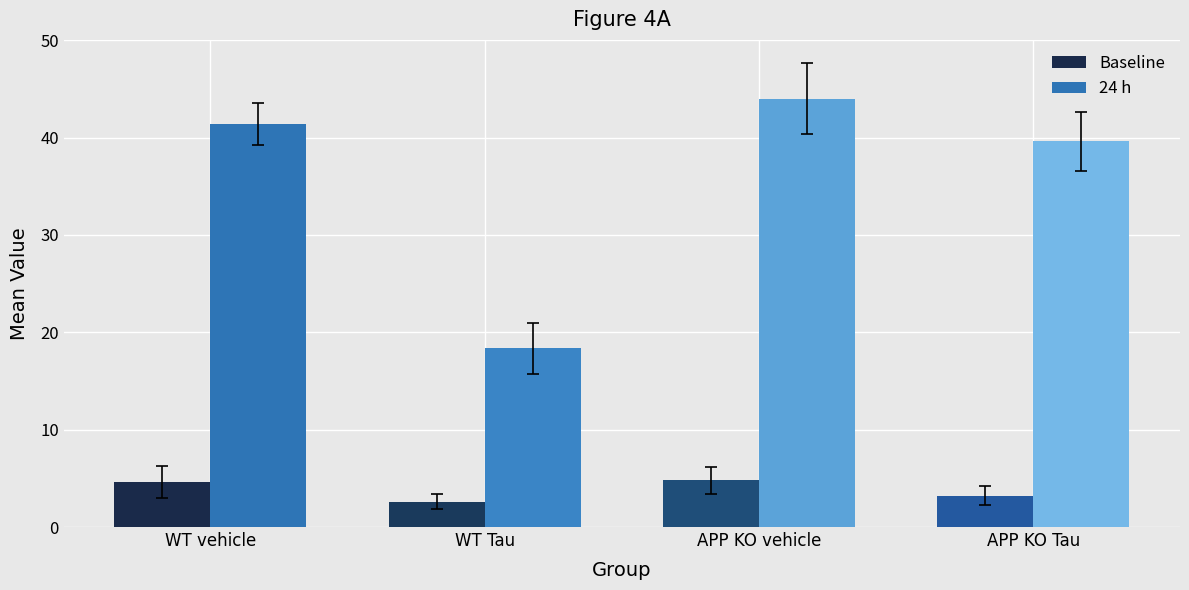

What is the lowest value of the Baseline series?

2.6